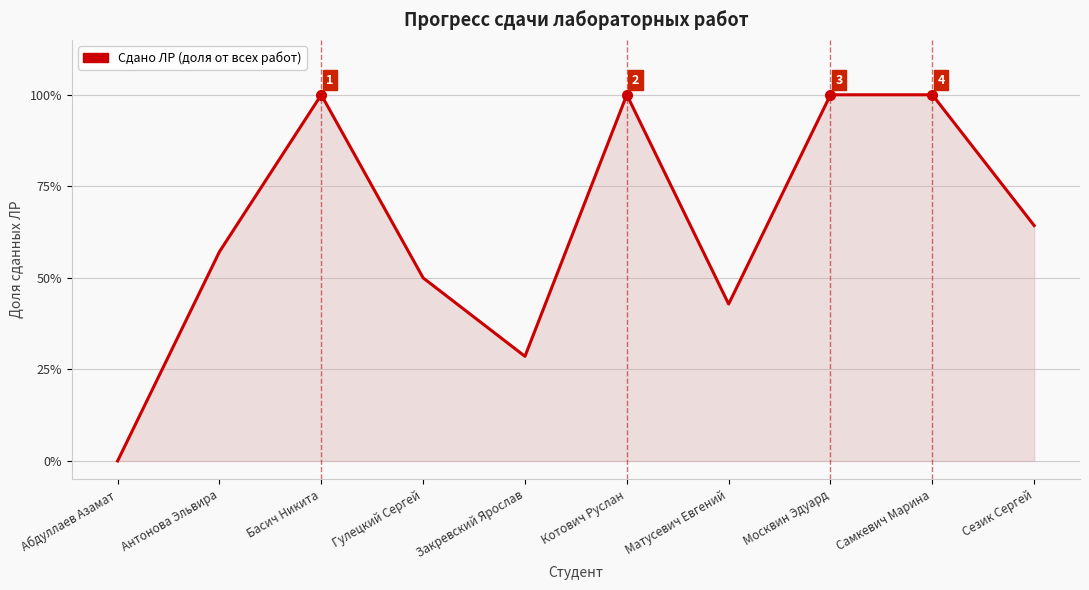

True or false: there are more than 1 points higher than both neighbors.

True